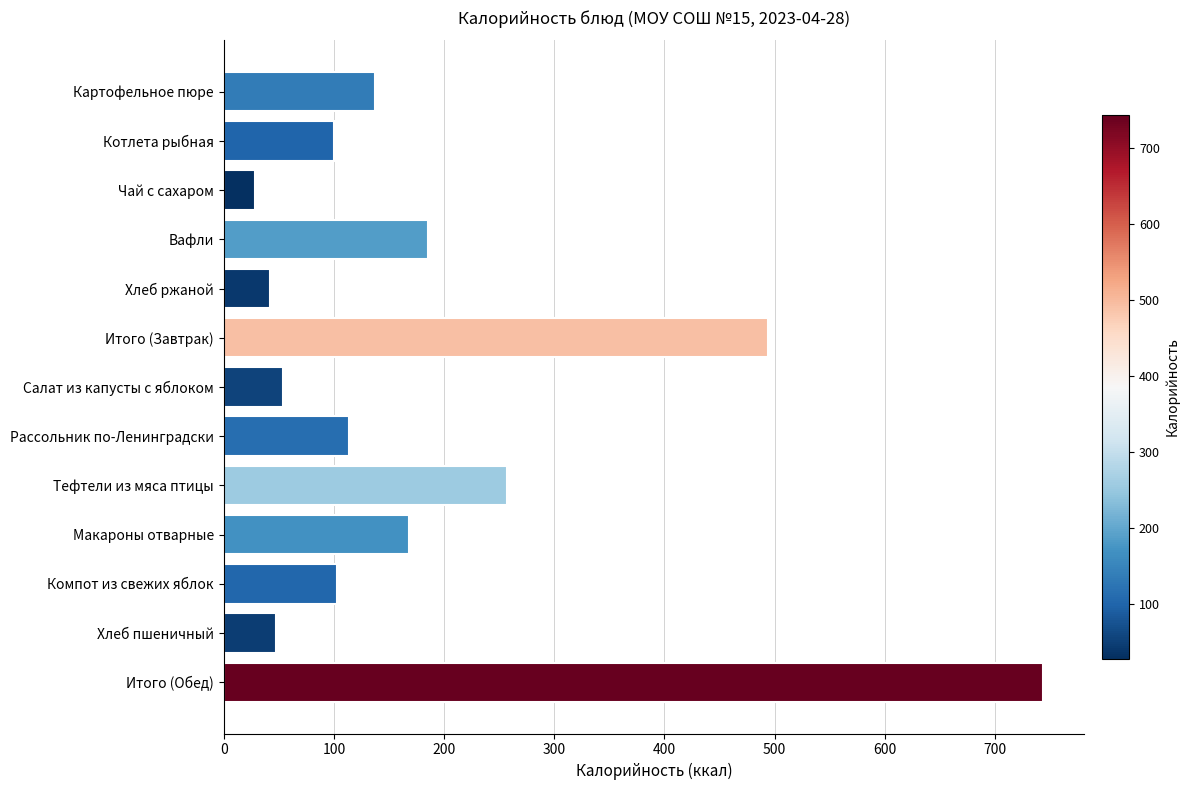

What is the value of the 12th bar from the top?

47.8